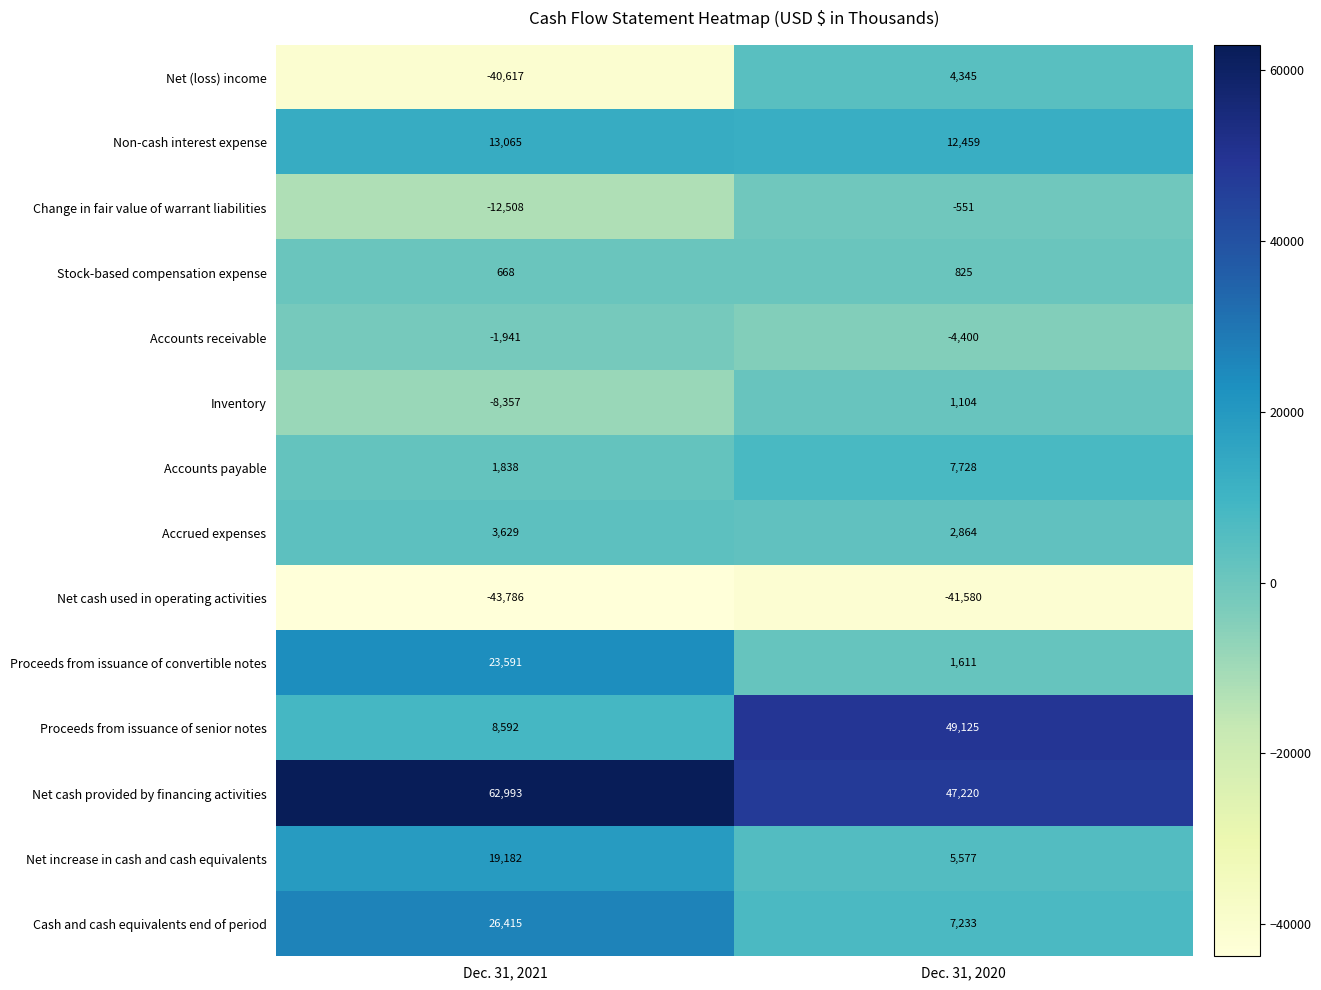

How many categories are shown in the chart?

2